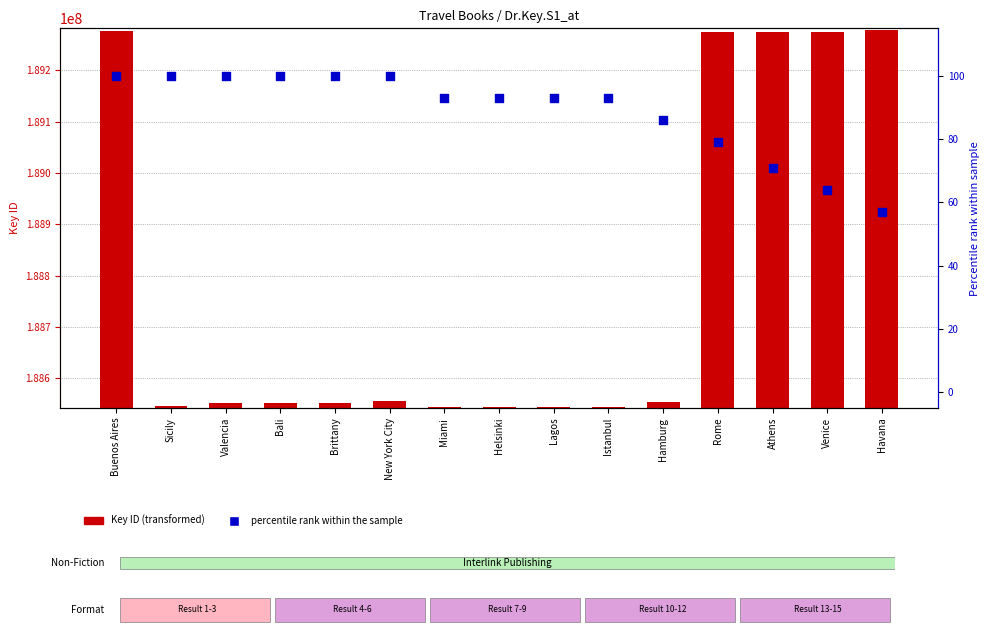

Which series has the largest Y range (max minus min)?

Key ID